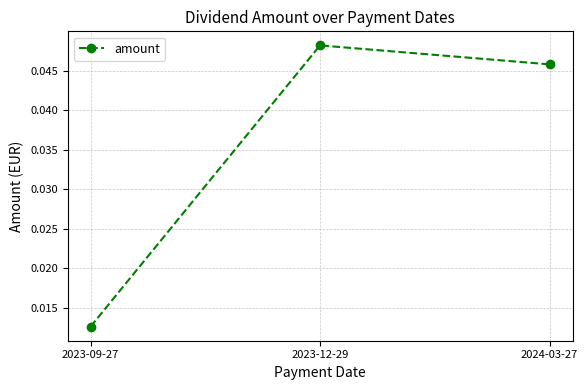

What position from the right is 2024-03-27?

1